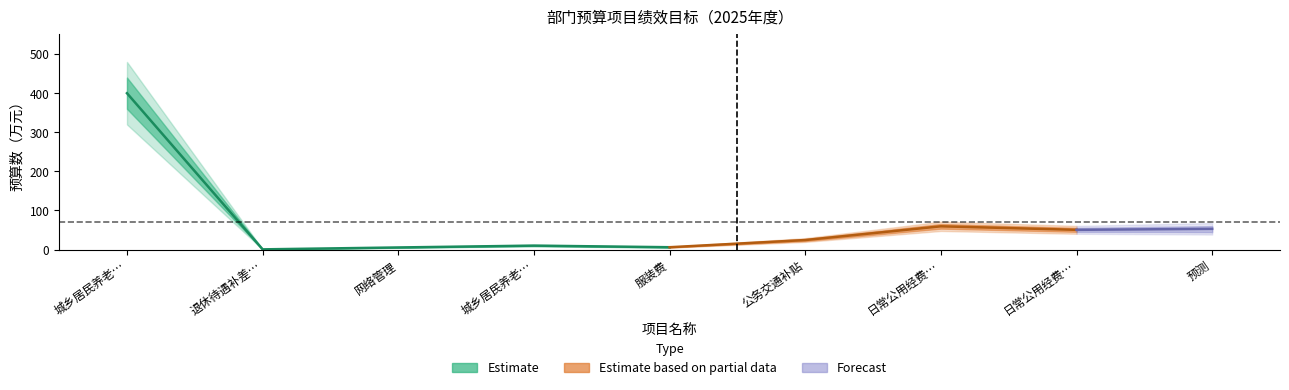

What value does the data have at 城乡居民养老网络主机租赁?

10.0